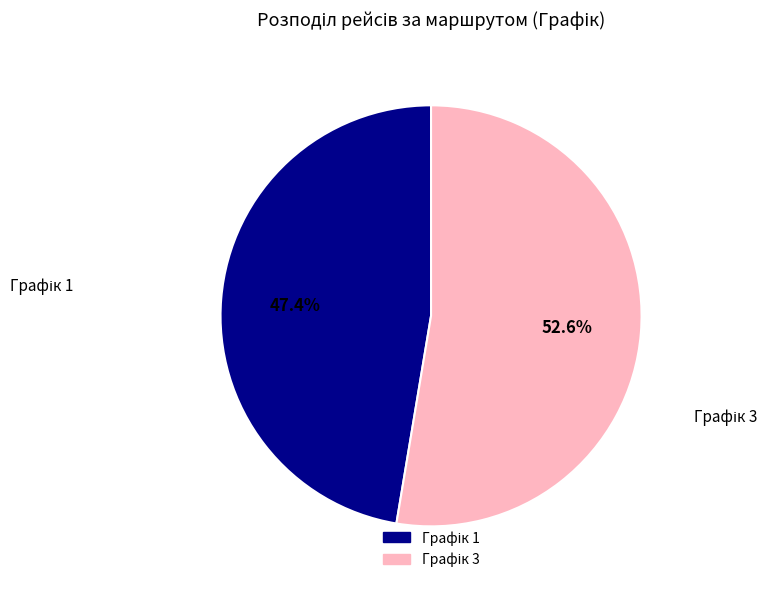

Is there any slice that represents more than half of the pie?

Yes